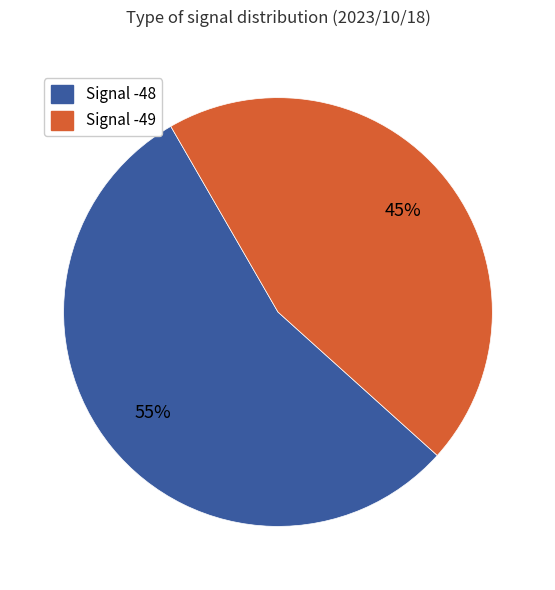

To the nearest percent, what is the average slice percentage?

50%